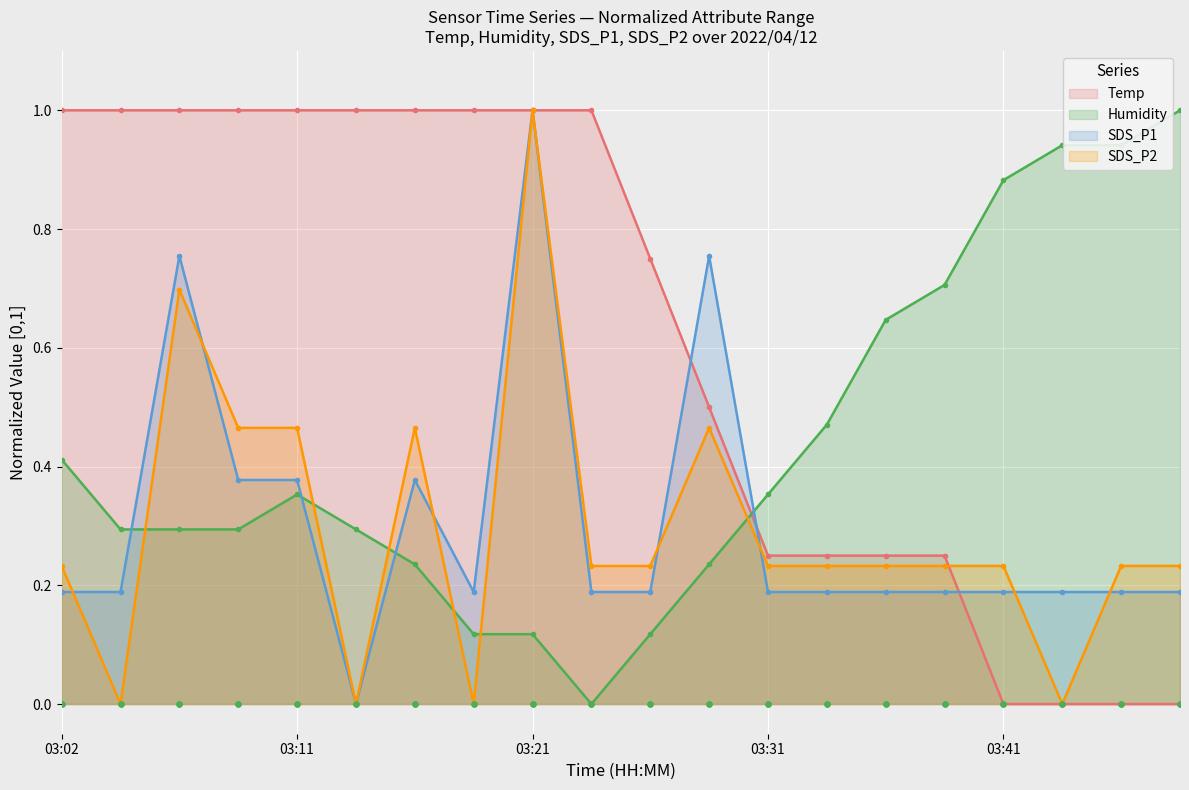

Which series has the largest total across all categories?

Temp